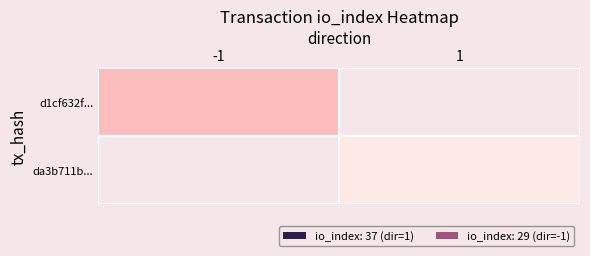

At how many categories does at least one series exceed 34?

1